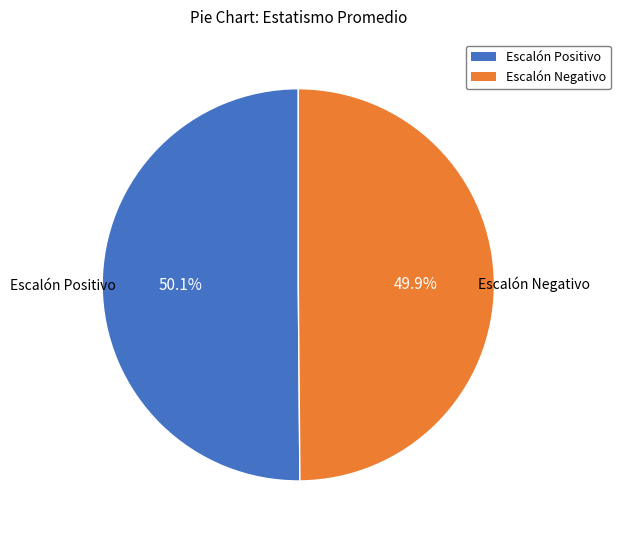

Does any single category account for the majority?

Yes